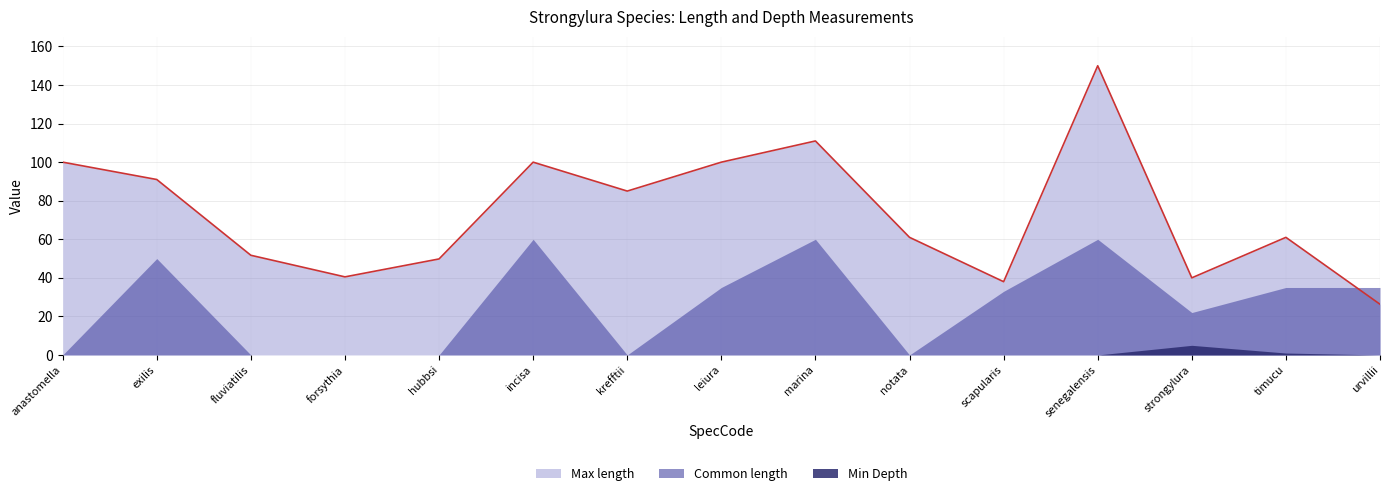

At which label does Min Depth reach its peak?

strongylura